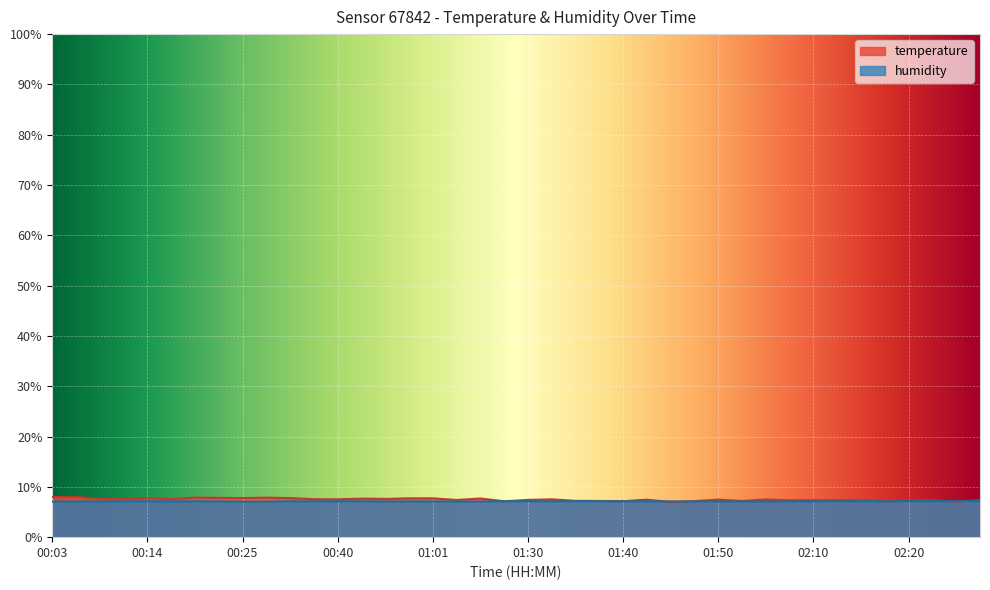

What is the average value of the temperature series?

7.5